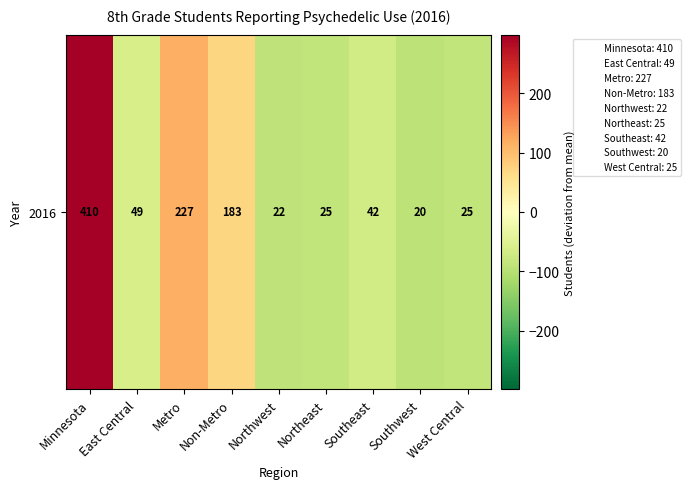

What is the smallest value displayed?

-91.4